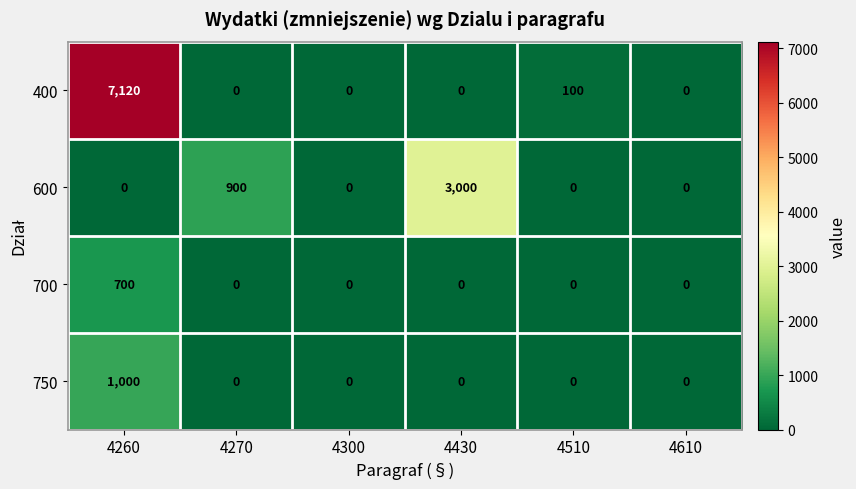

The value of 400 at 4270 is 0. True or false?

True